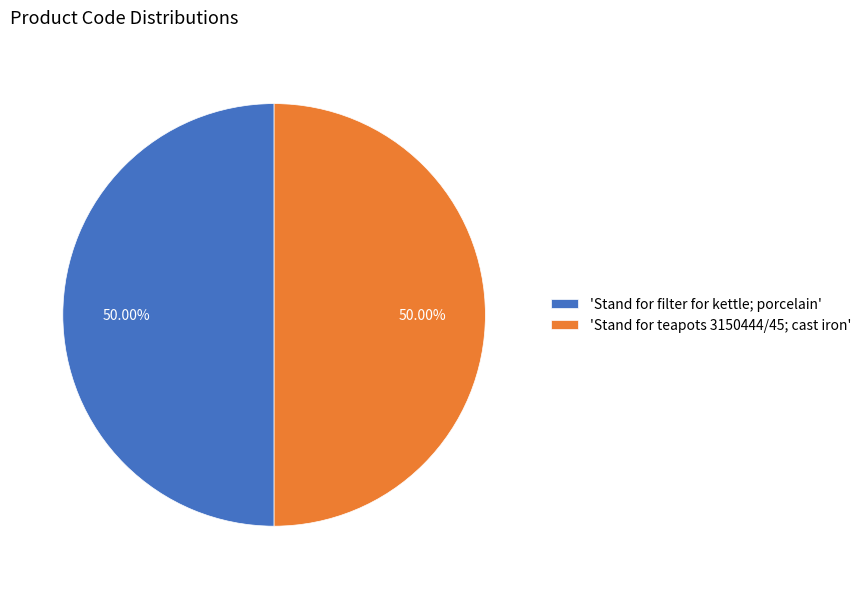

Combined, do 'Stand for teapots 3150444/45; cast iron' and 'Stand for filter for kettle; porcelain' account for over 50%?

Yes